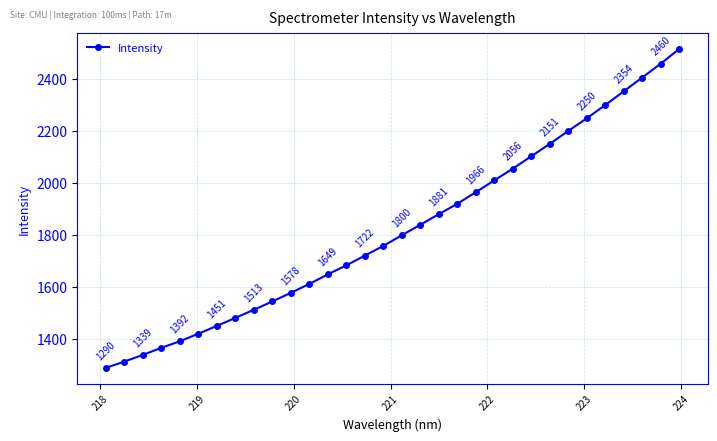

What is the smallest value displayed?

1289.5